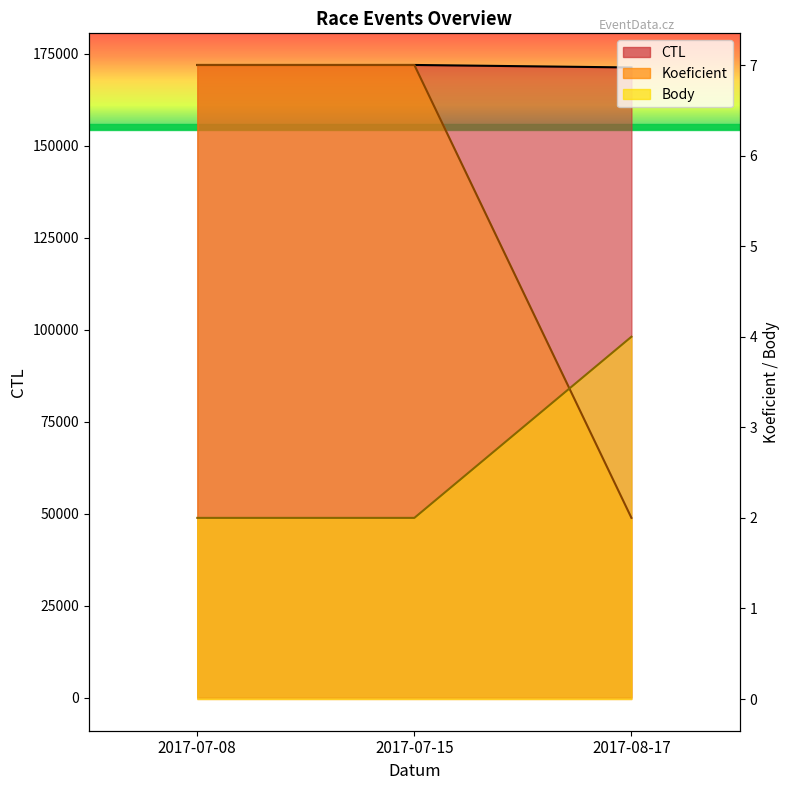

How many data points in CTL are above 172005?

1